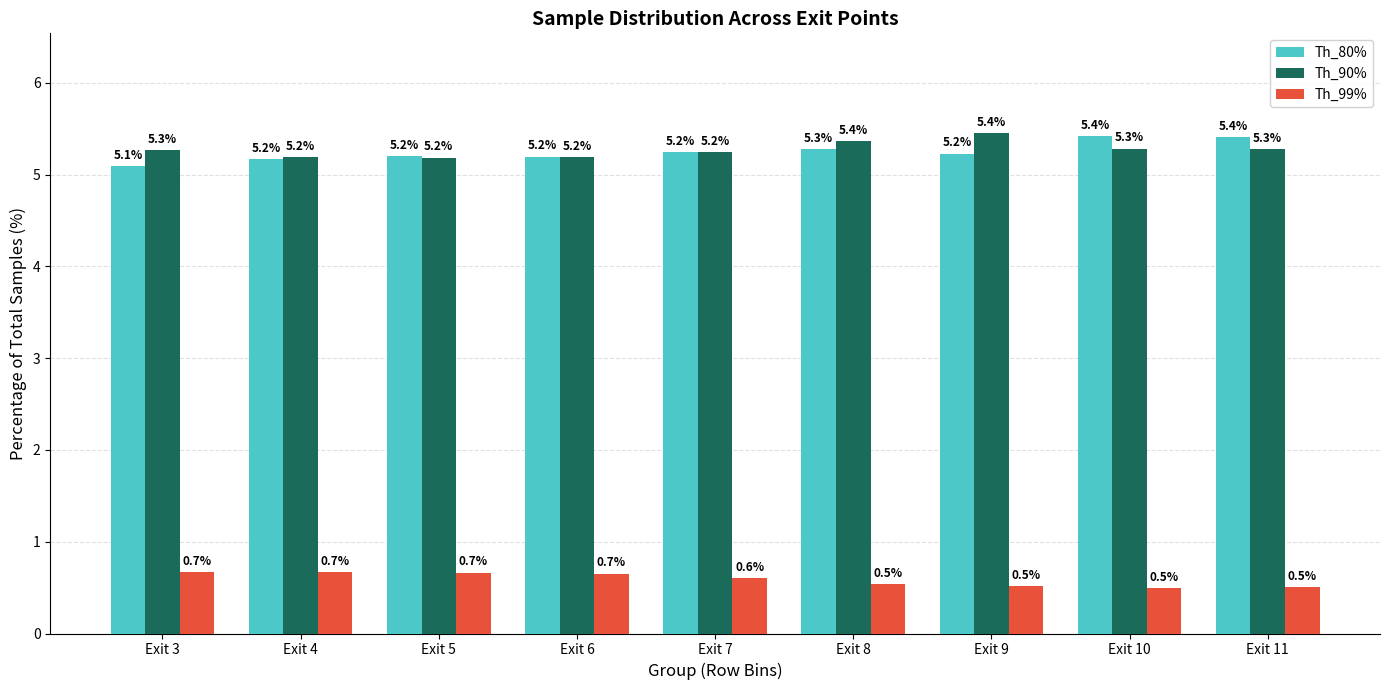

What is the spread (max minus min) of values at Exit 3?

4.6